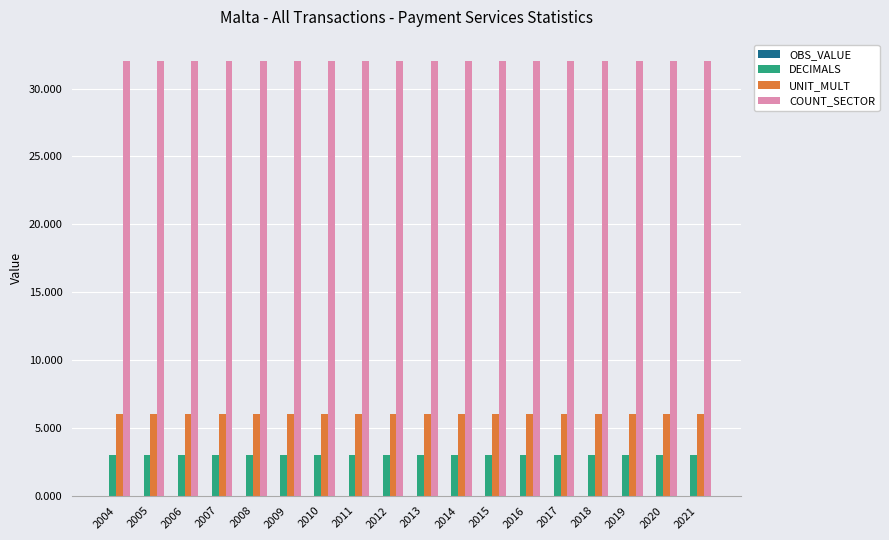

What is the maximum value shown in the chart?

32.0